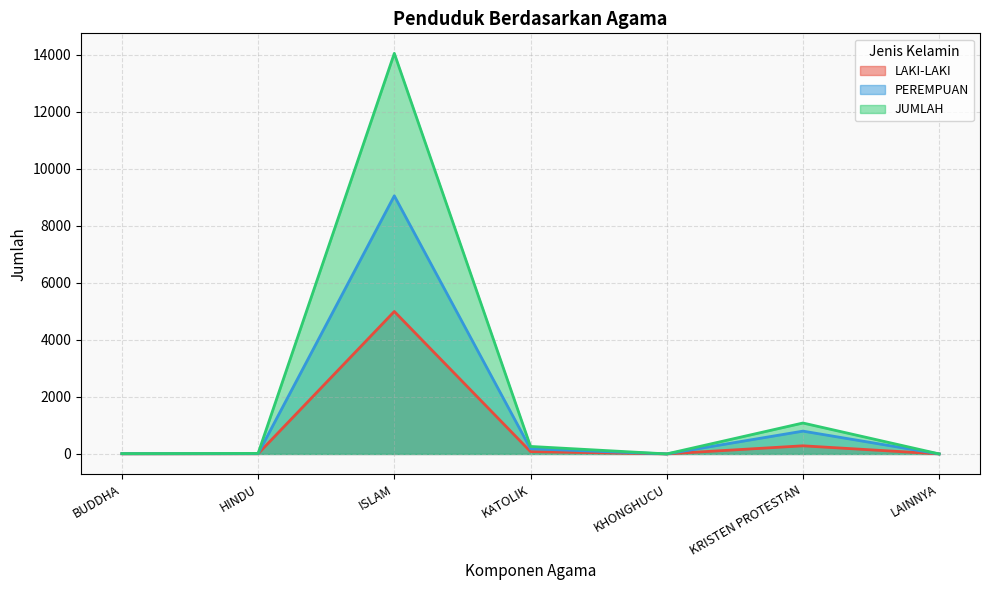

Where does the LAKI-LAKI series first go above 7?

ISLAM